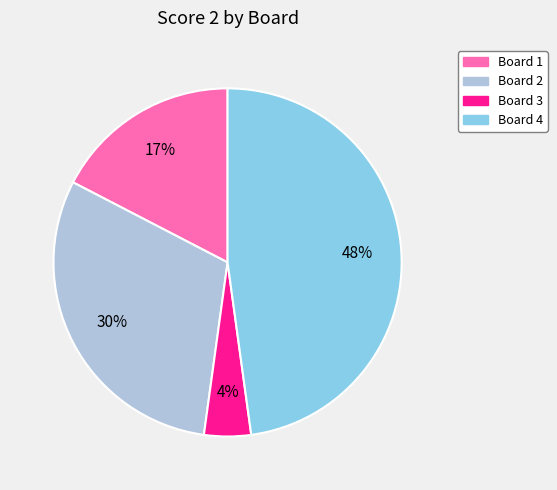

True or false: Board 3 accounts for 16% of the total.

False